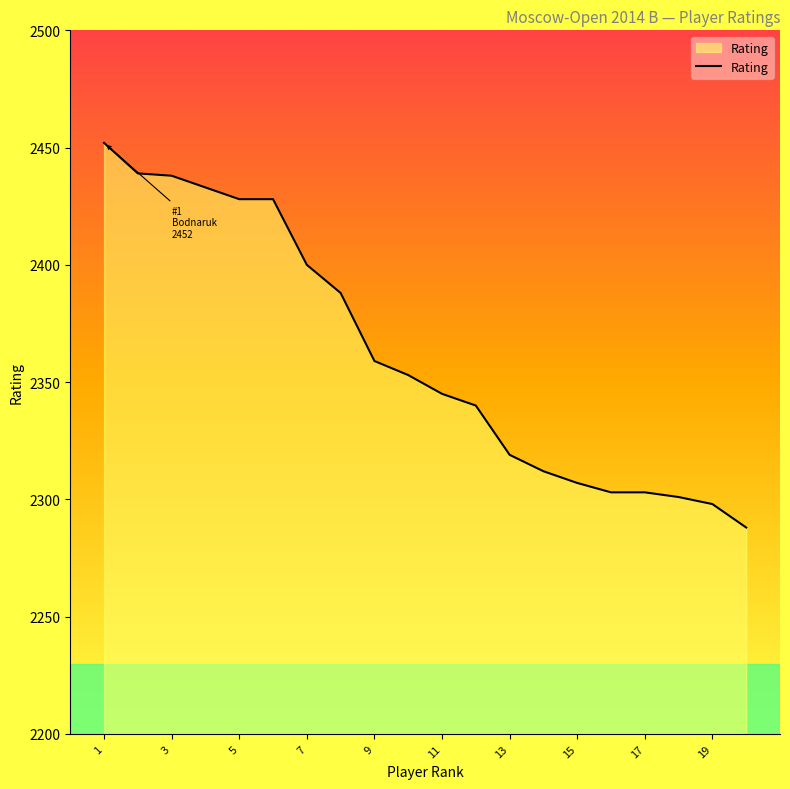

What is the greatest value displayed?

2452